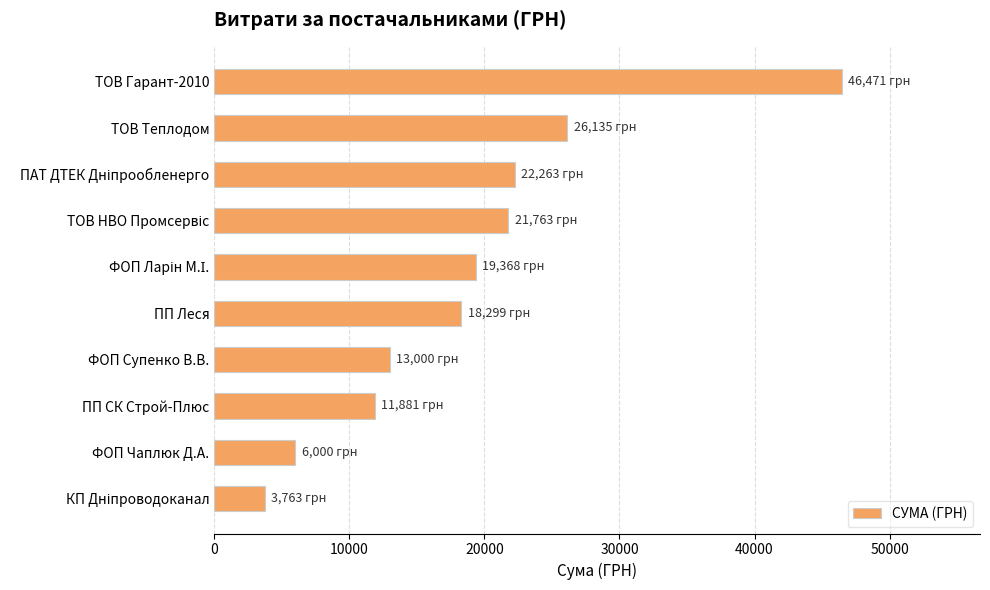

What is the value of the 4th bar from the top?

21763.4